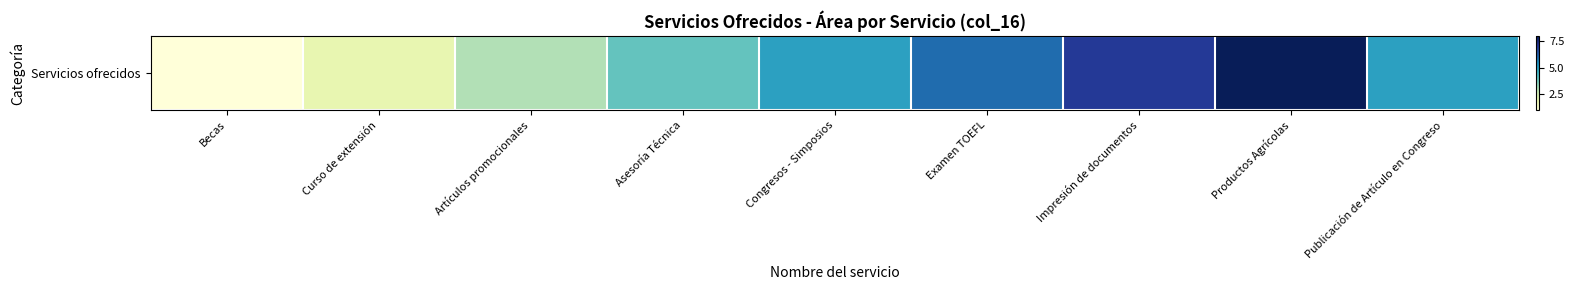

Count the values in the range 3 to 6.

5